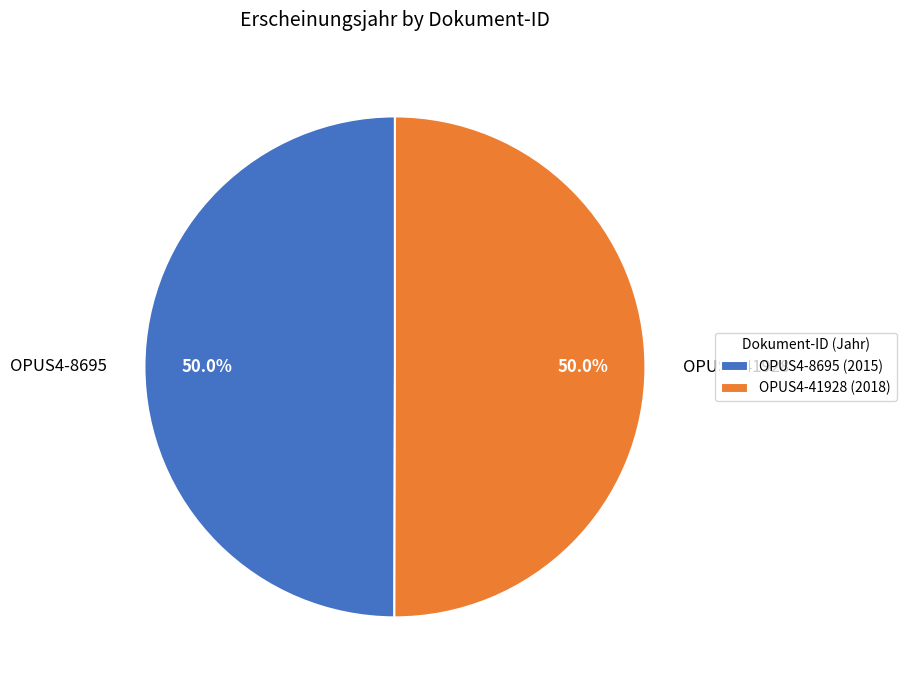

Is it true that OPUS4-8695 is 50% of the pie?

True